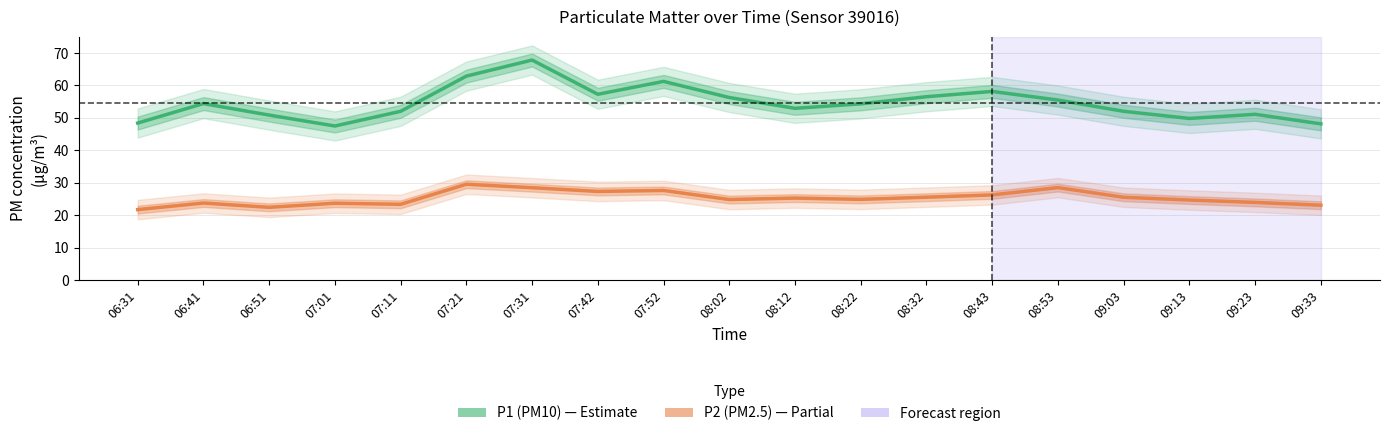

The value of P1 (PM10) at 09:03 is 52.0. True or false?

True